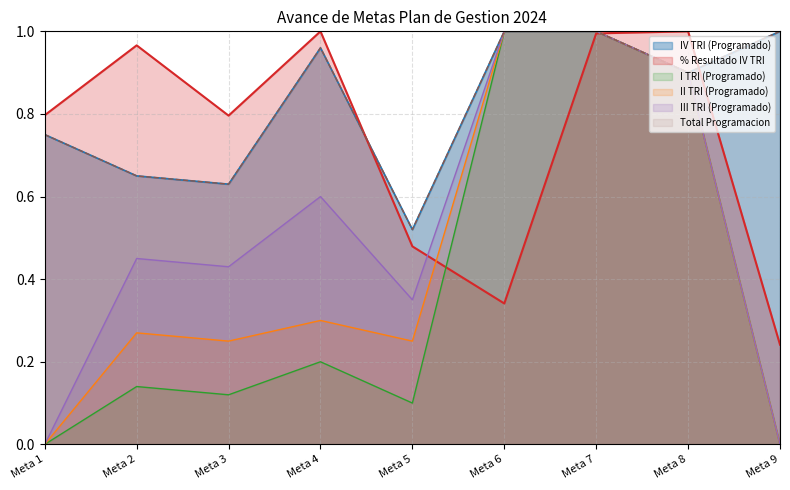

What are all the series names shown in the legend?

IV TRI (Programado), I TRI (Programado), II TRI (Programado), III TRI (Programado), % Resultado IV TRI, Total Programacion